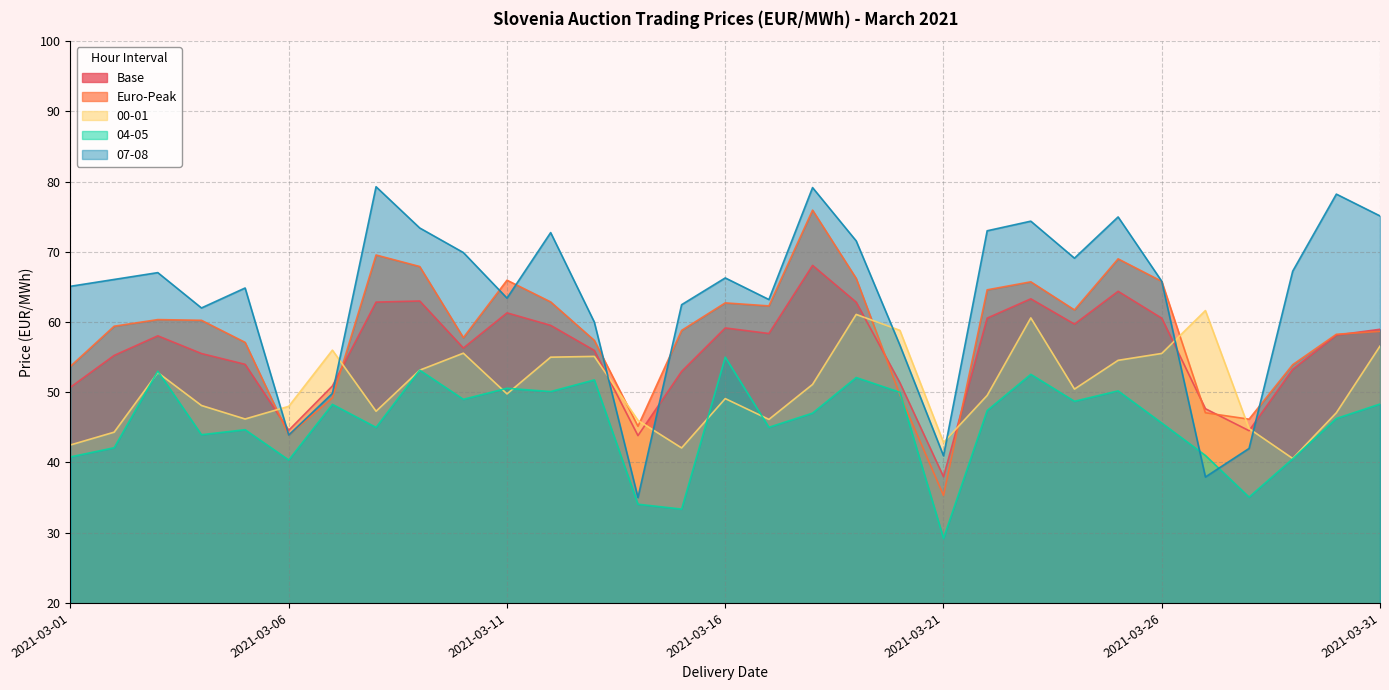

Which series changed the most between 2021-03-14 and 2021-03-15?

07-08